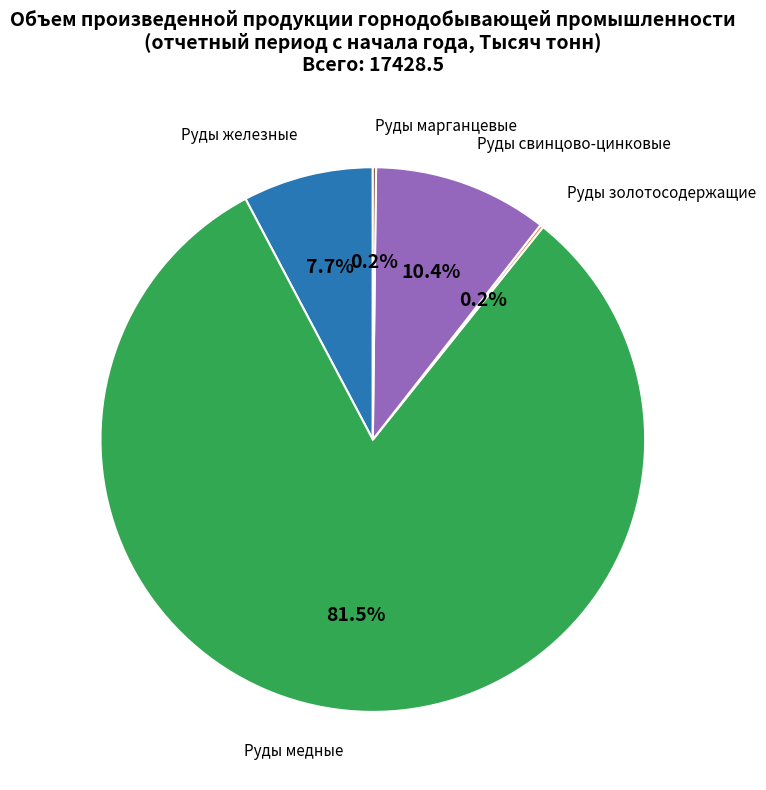

Which slice is the largest?

Руды медные